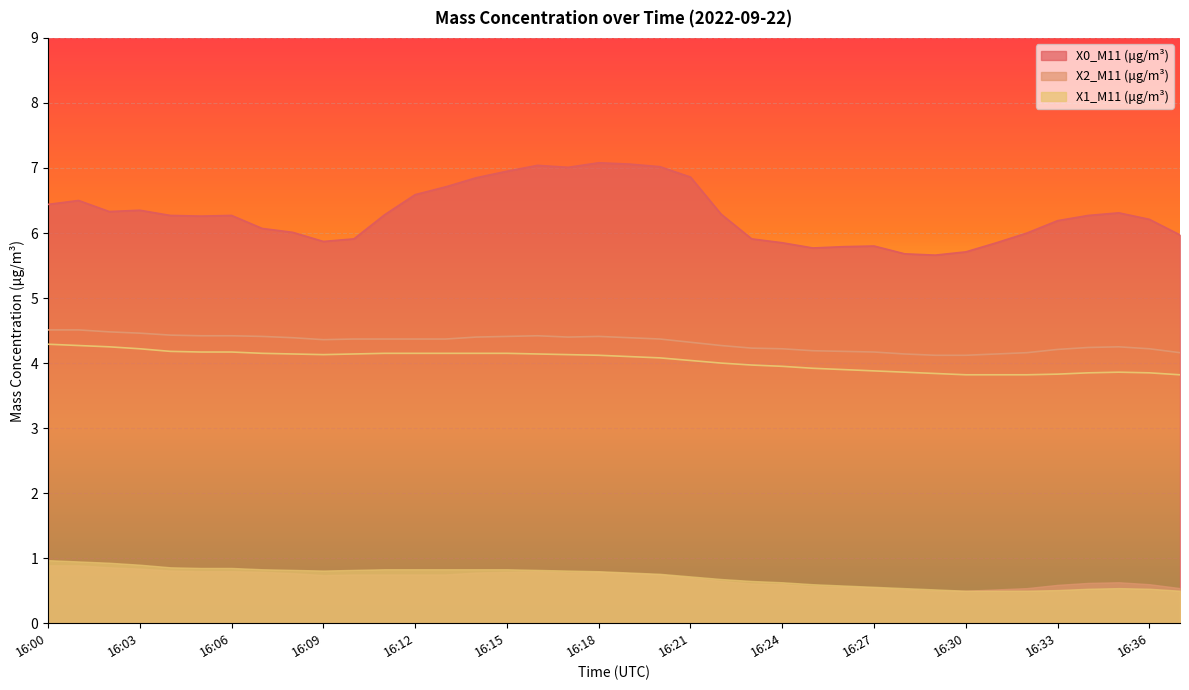

True or false: X2_M11 (μg/m³) and X0_M11 (μg/m³) cross at least once.

False